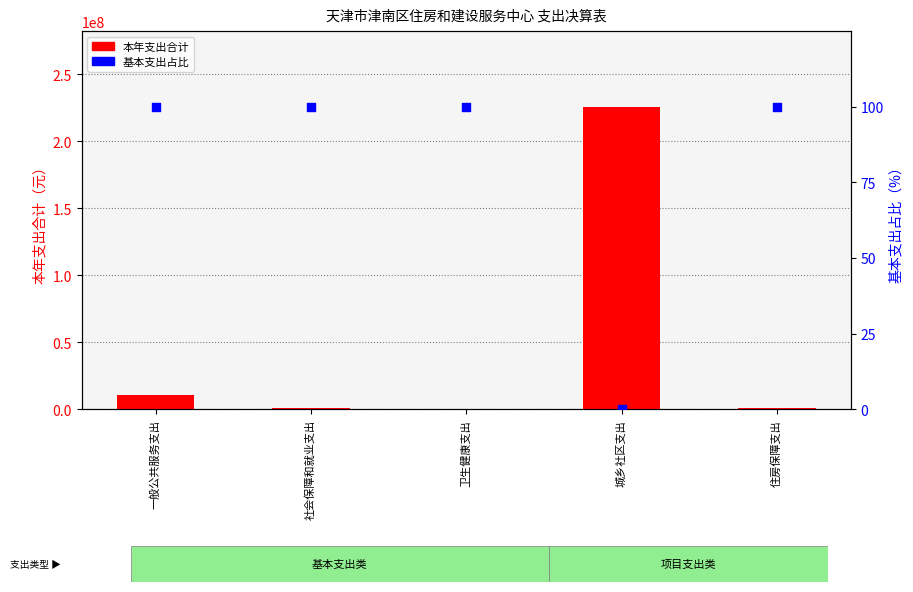

At which category is the sum across all series the highest?

城乡社区支出